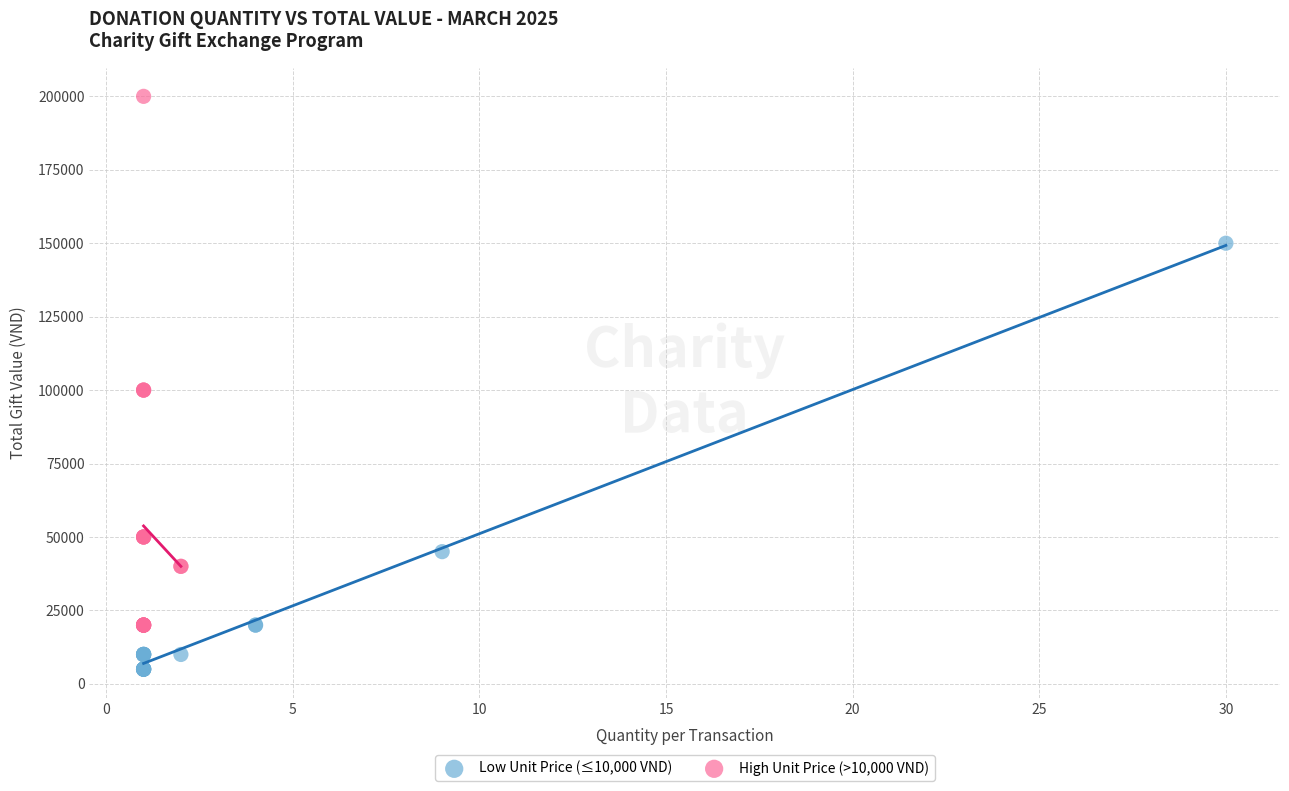

Which series reaches the minimum Y coordinate?

Low Unit Price (≤10,000 VND)